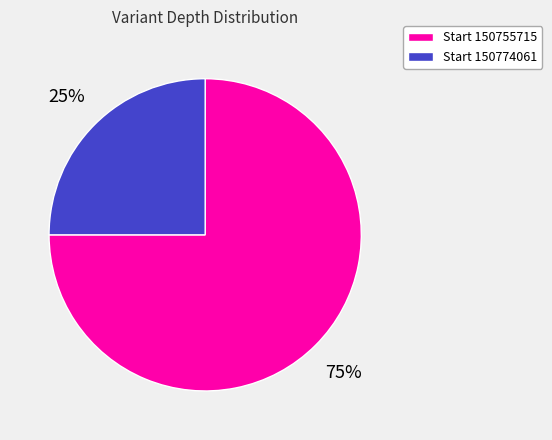

Is it true that Start 150774061 is 25% of the pie?

True